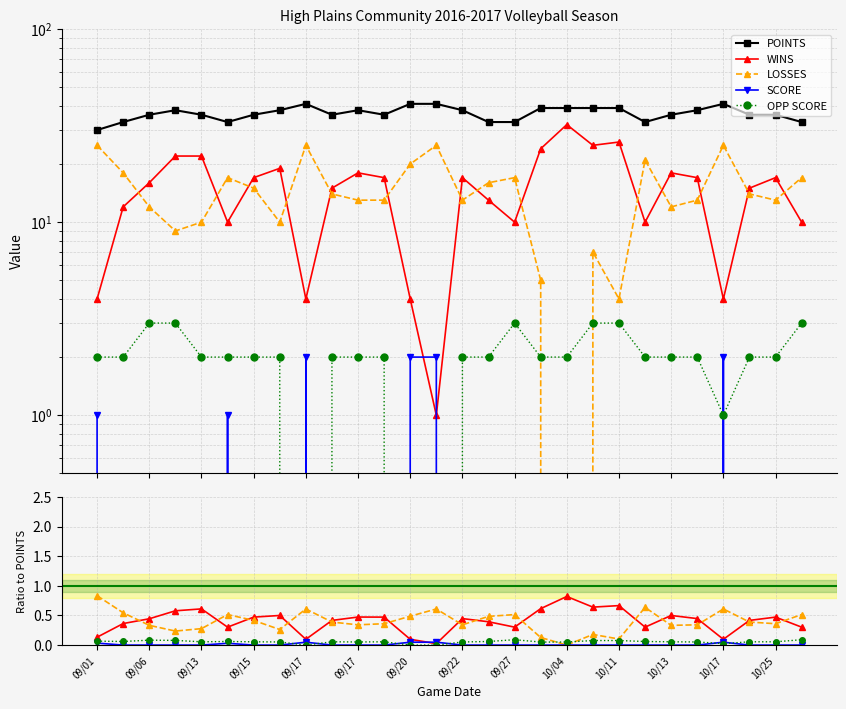

After their last crossing, which series has the higher values: LOSSES or OPP SCORE?

LOSSES